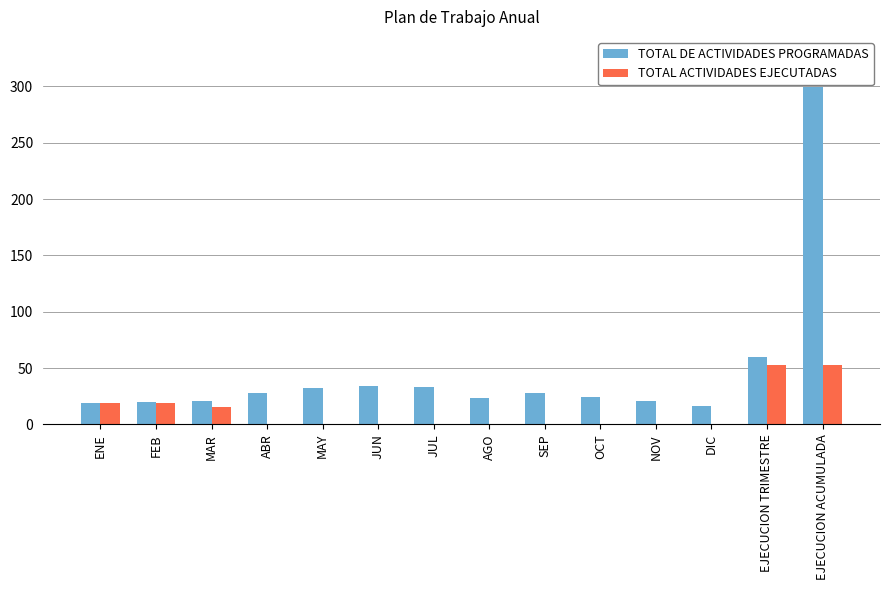

Which series has the largest total across all categories?

TOTAL DE ACTIVIDADES PROGRAMADAS